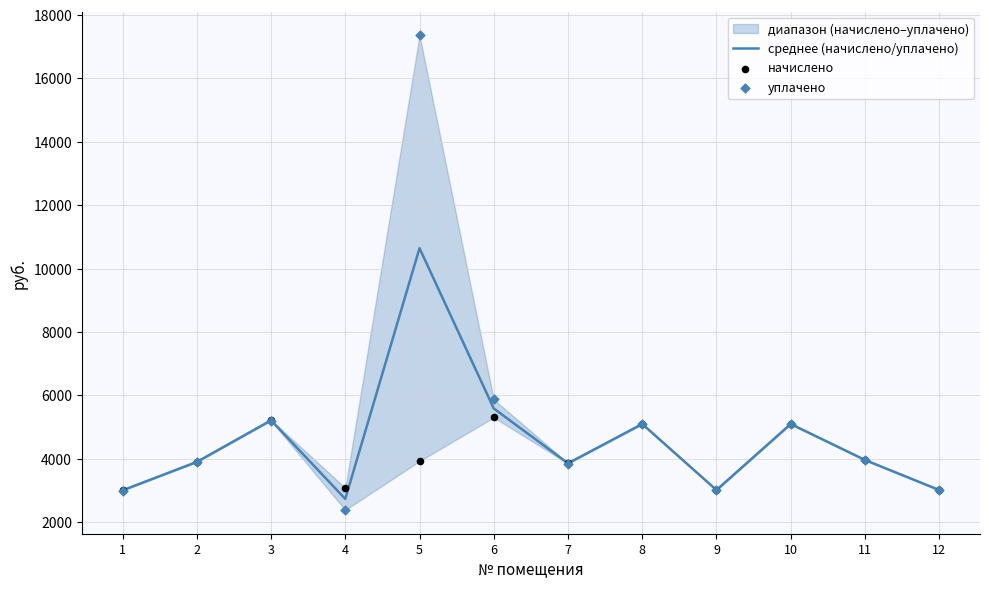

What is the highest value of the среднее (начислено/уплачено) series?

10641.2